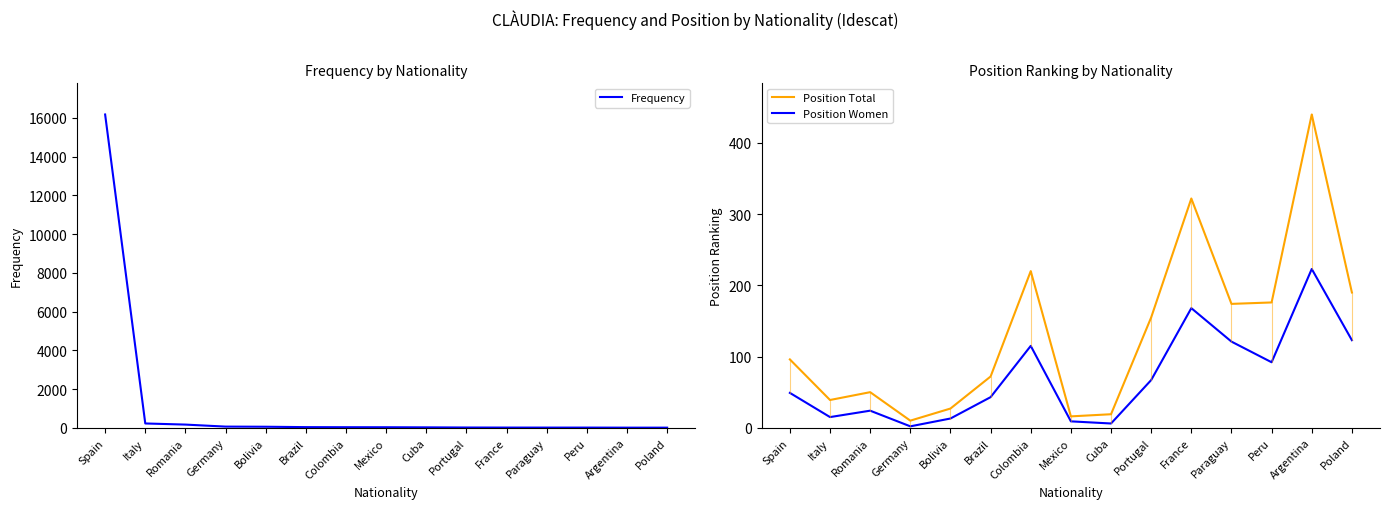

Which series has the largest range (max minus min)?

Frequency